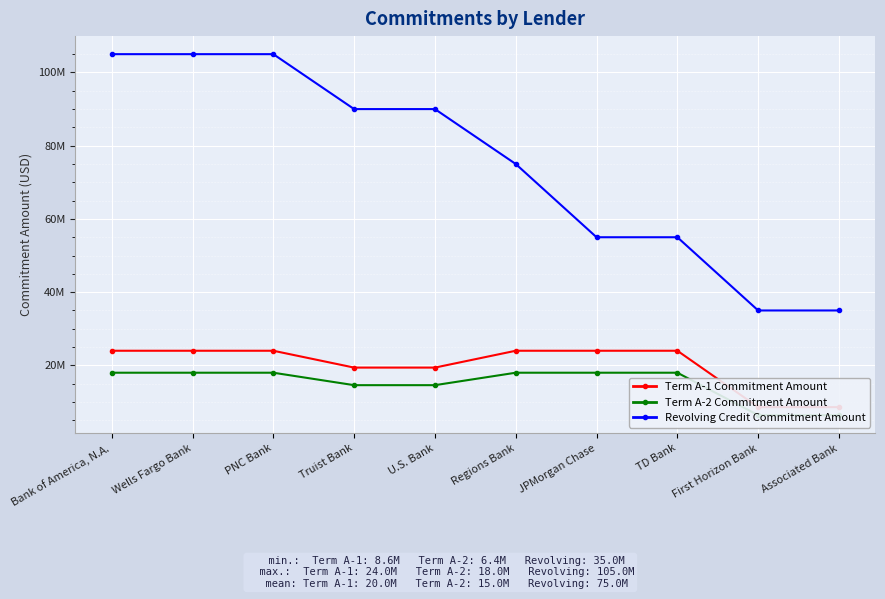

What are all the series names shown in the legend?

Term A-1 Commitment Amount, Term A-2 Commitment Amount, Revolving Credit Commitment Amount